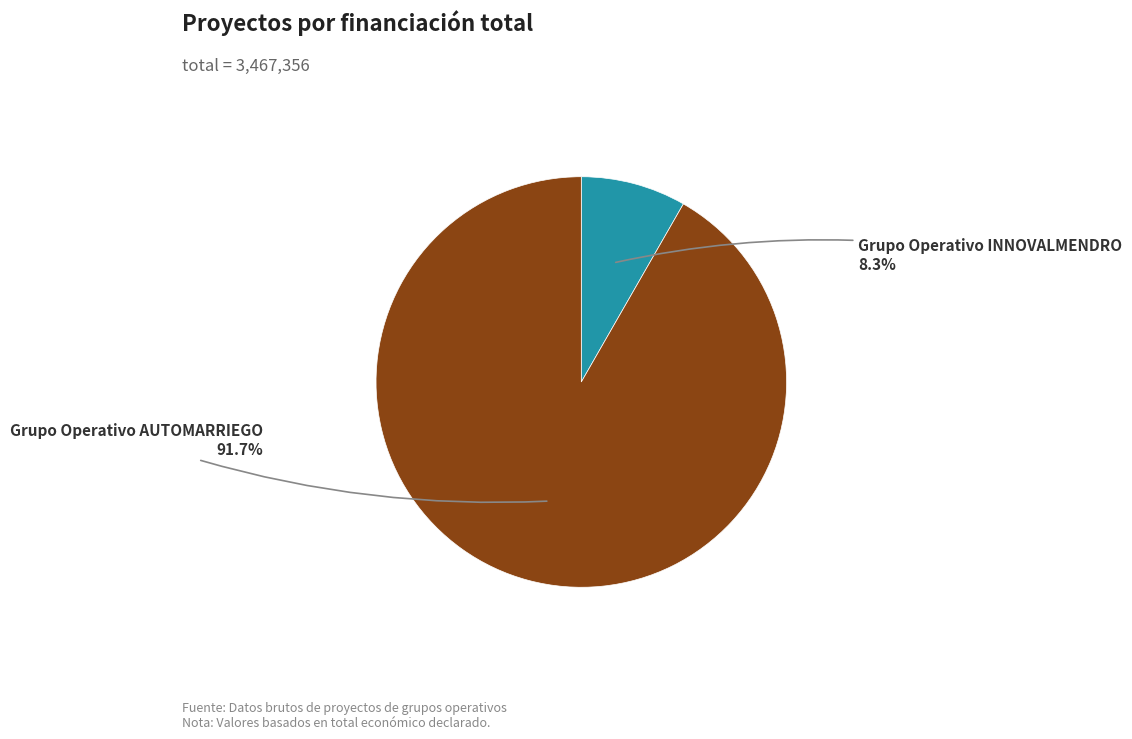

What is the majority slice?

Grupo Operativo AUTOMARRIEGO